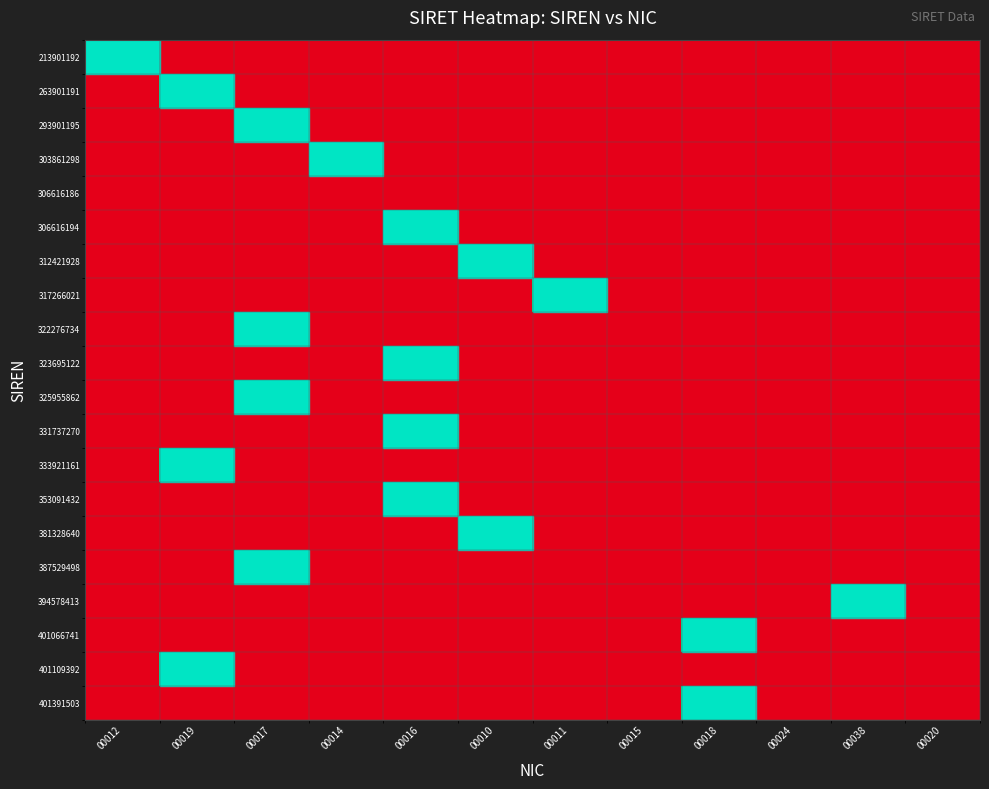

At which category is the sum across all series the highest?

00017